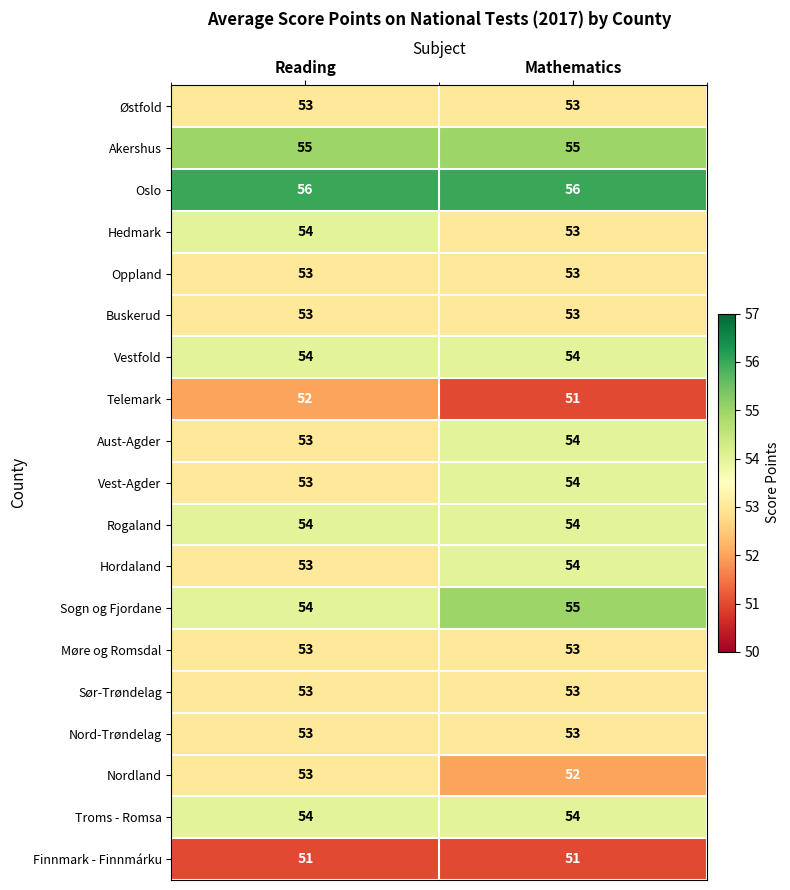

Is it true that Nordland equals 53 at Reading?

True